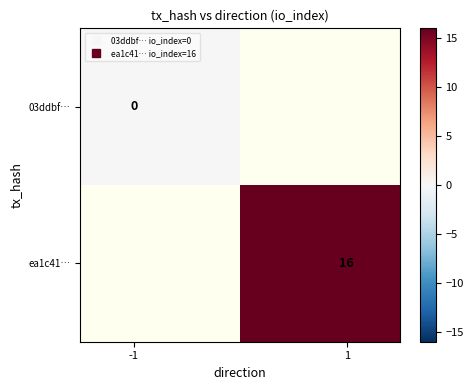

How many series are shown in this chart?

2